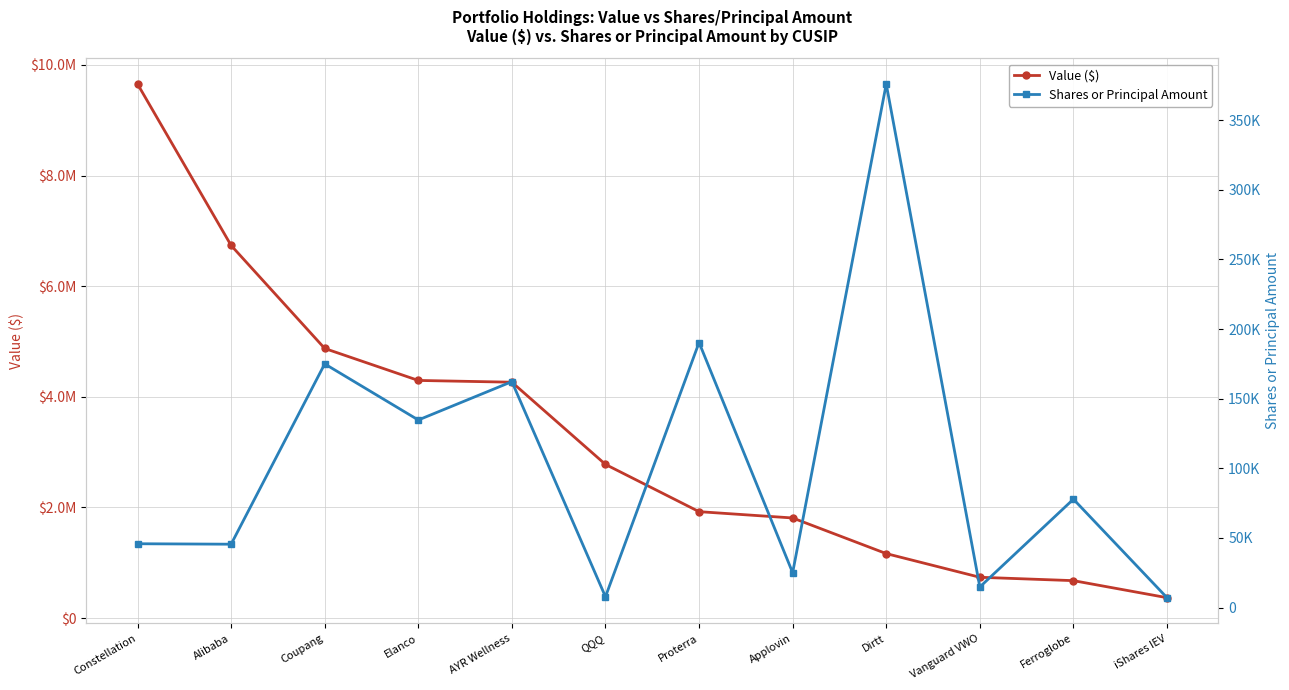

What is the sum of the Value ($) values at Alibaba and QQQ?

9514000